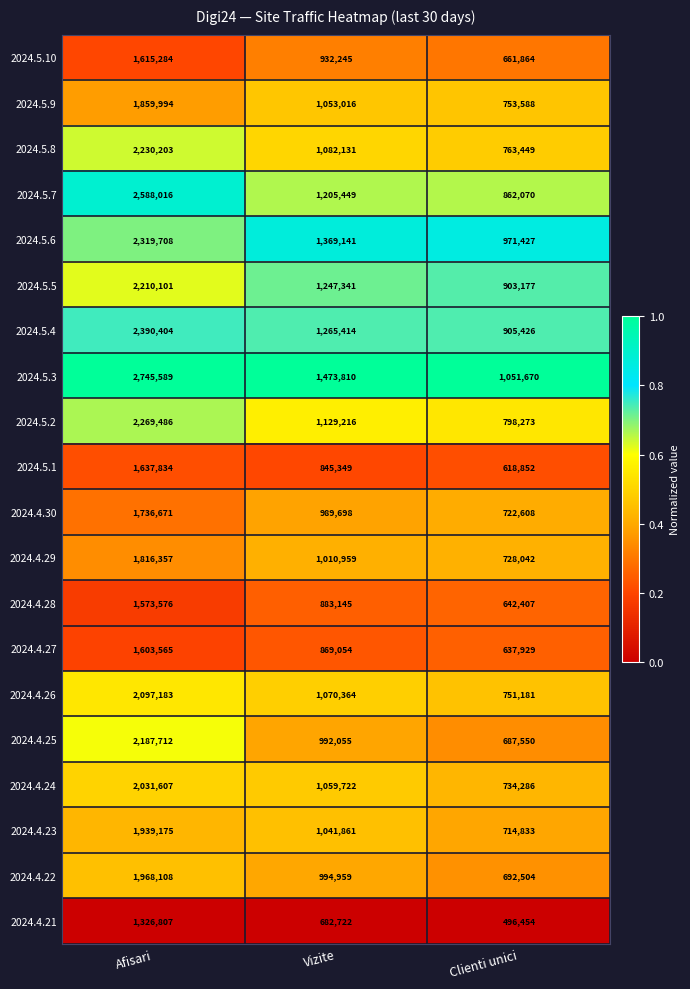

How many 2024.4.22 values are between 692504 and 1968108?

3